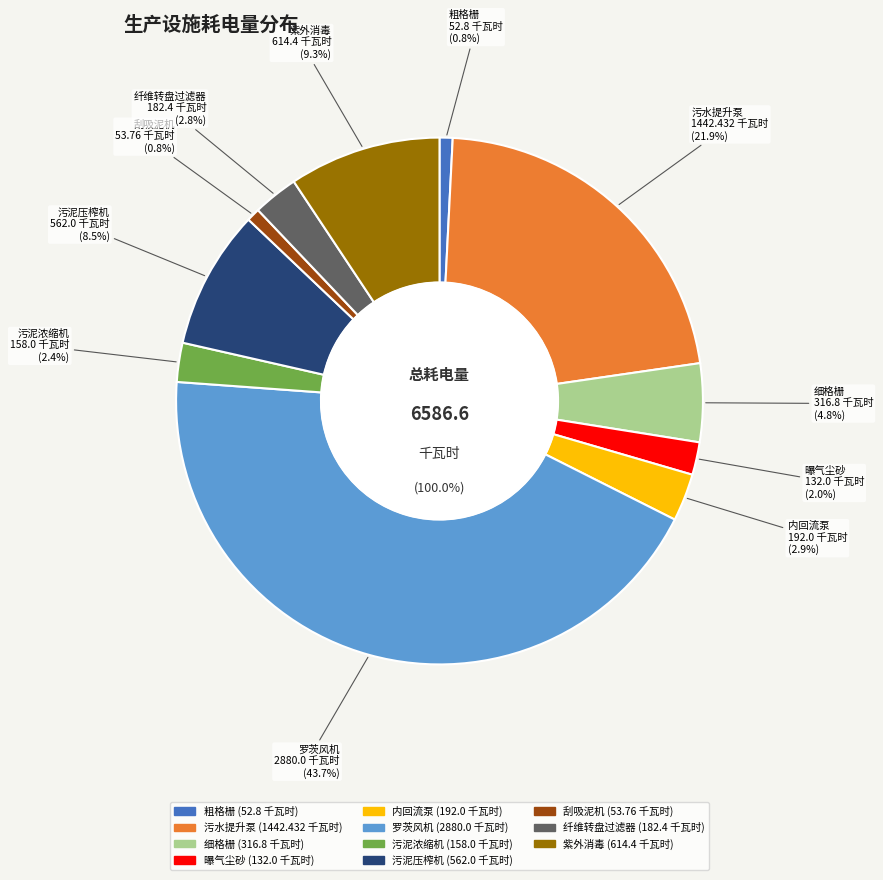

Is 内回流泵 the majority of the pie?

No